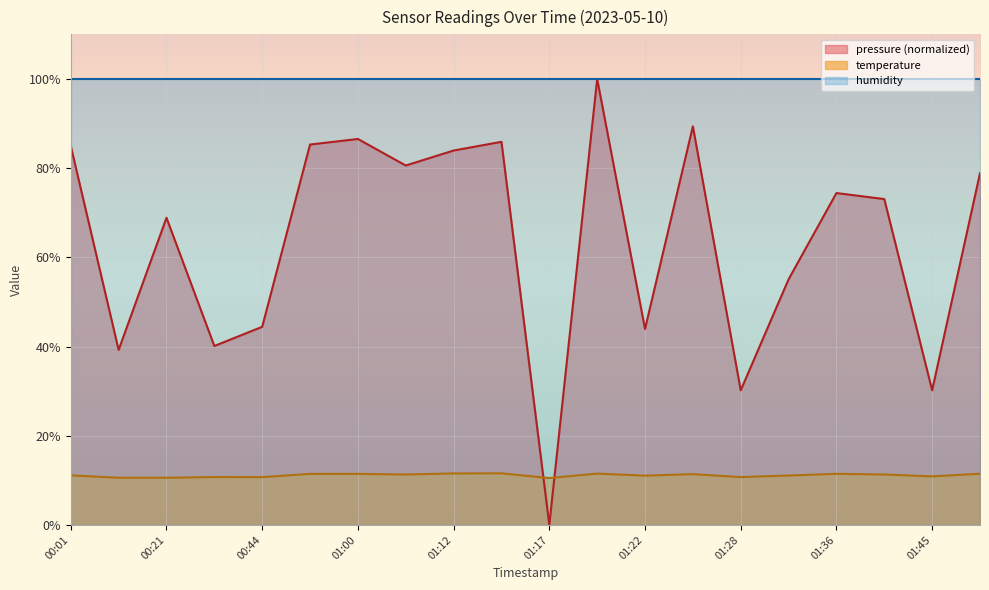

Which series has the largest total across all categories?

humidity